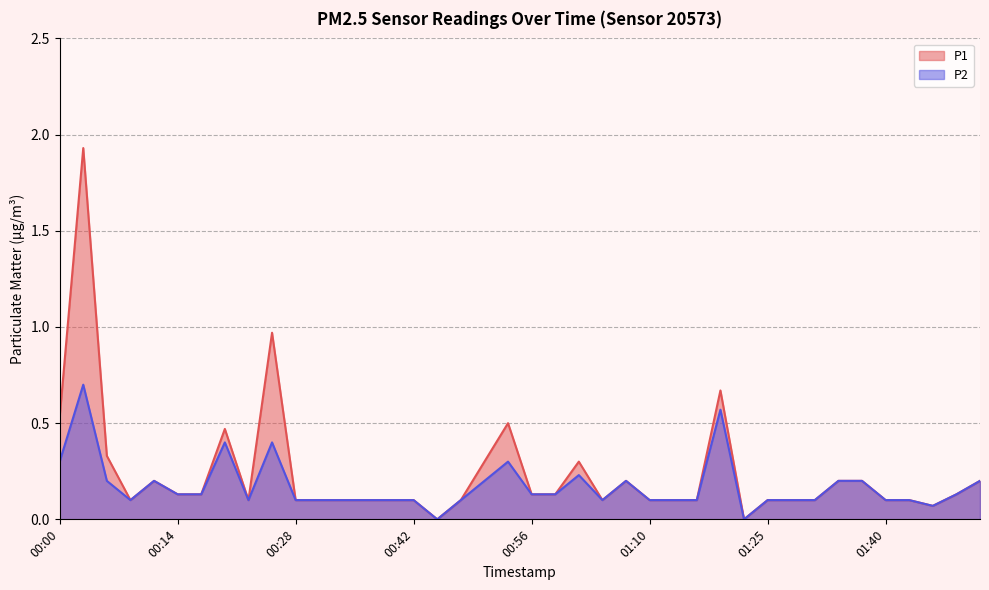

At which category is the sum across all series the highest?

00:02